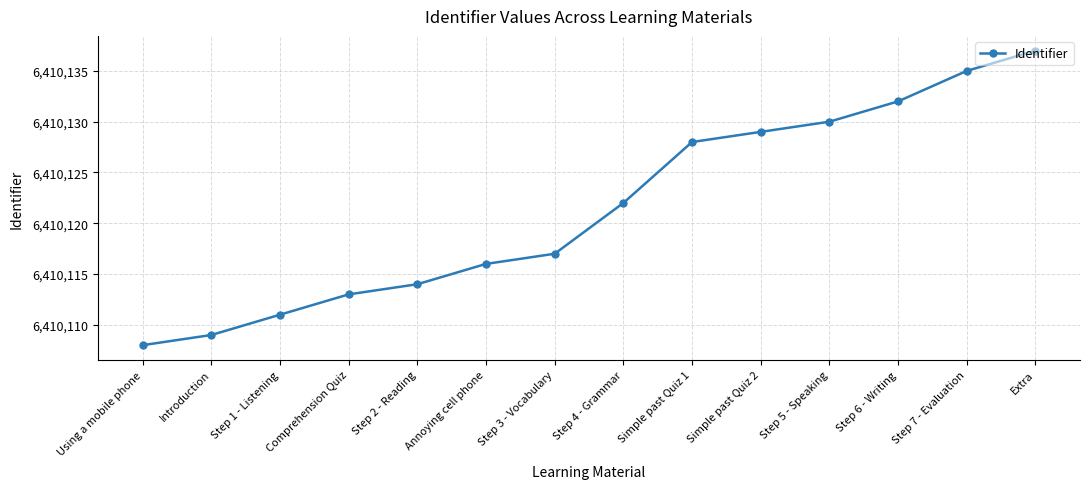

How many distinct data groups are displayed?

1